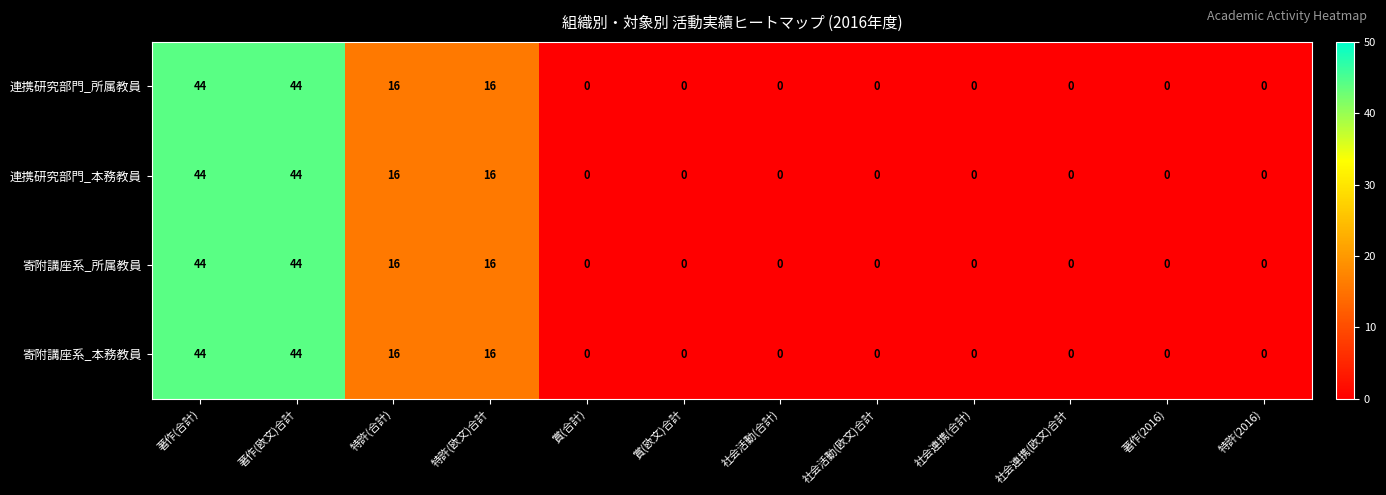

What is the difference between the maximum and minimum values in the 寄附講座系_本務教員 series?

44